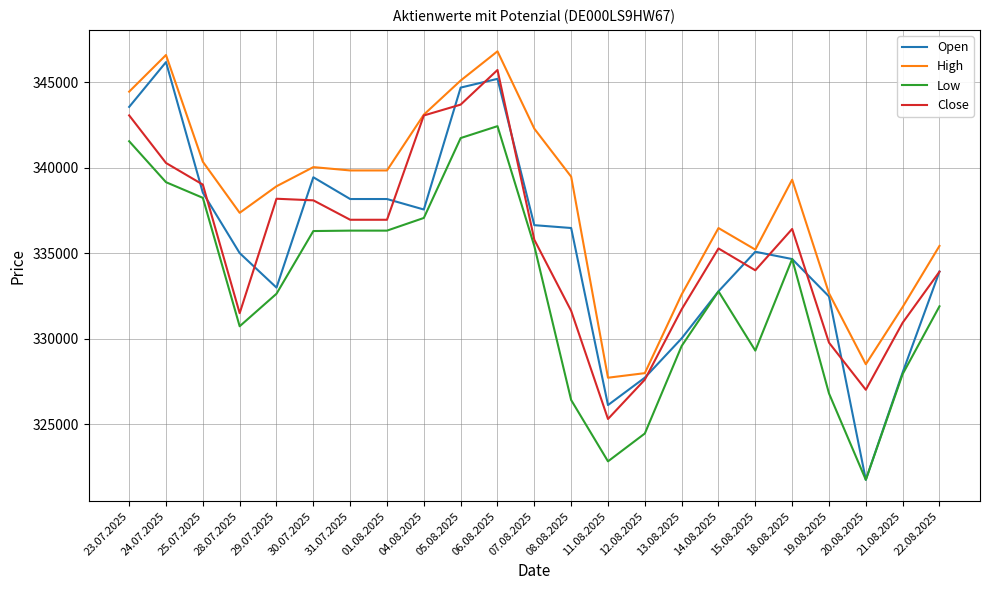

Count the number of data series in this chart.

4